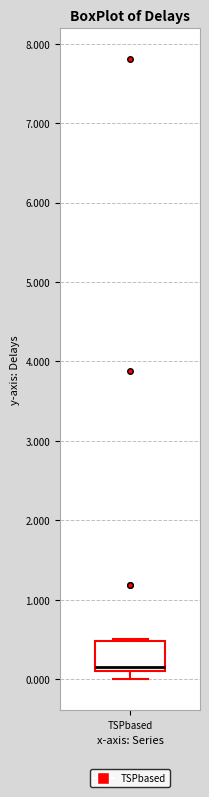

Transcribe this box plot: give where the median line is, the range the box spans, and where the two whiskers end, as read against the y-axis. The values are not printed on the chart, so give them approximately, as read against the axis.

median 0.2, box 0.1 to 0.5, whiskers 0.0 to 0.5